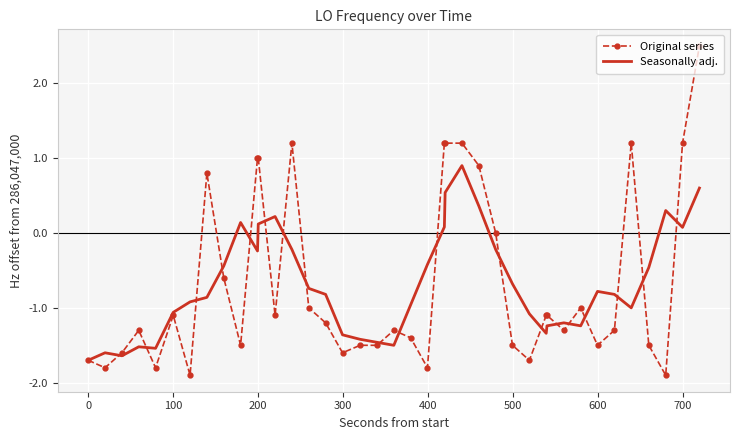

Rank the series by their maximum value, from lowest to highest.

Seasonally adj., Original series